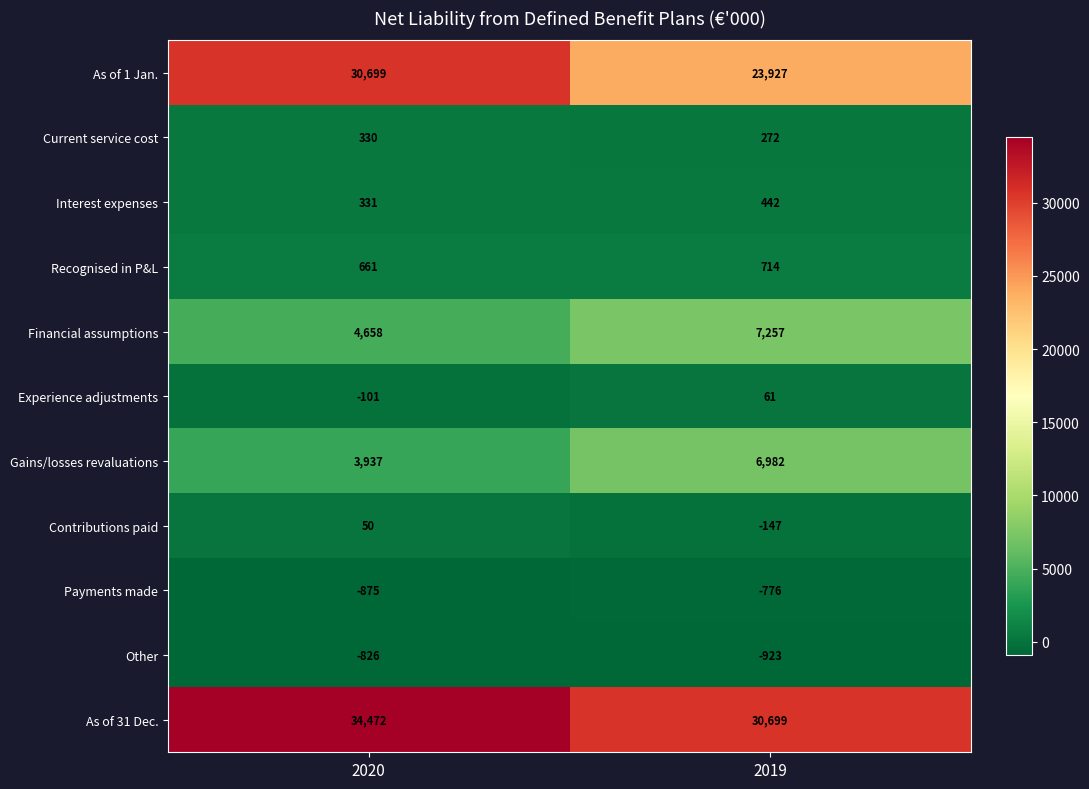

Reading left to right, extract all data points from this chart.

As of 1 Jan.: 30699	23927
Current service cost: 330	272
Interest expenses: 331	442
Recognised in P&L: 661	714
Financial assumptions: 4658	7257
Experience adjustments: -101	61
Gains/losses revaluations: 3937	6982
Contributions paid: 50	-147
Payments made: -875	-776
Other: -826	-923
As of 31 Dec.: 34472	30699